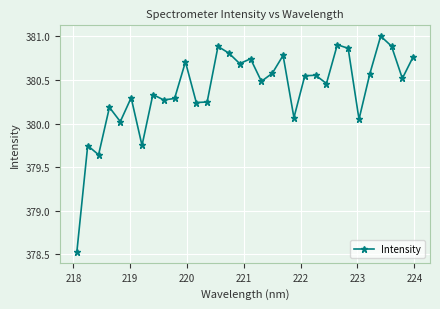

How many interior local valleys (lower than both neighbors) does the data have?

11